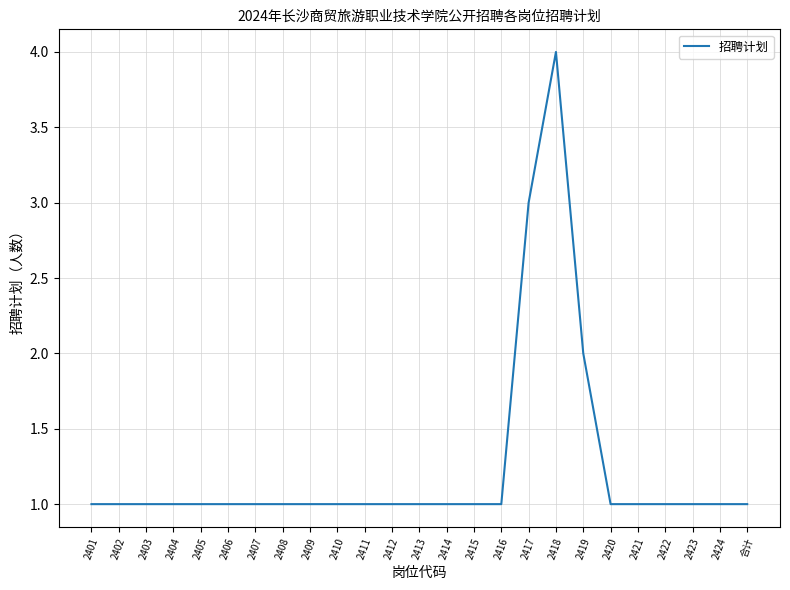

What is the sum of all values?

31